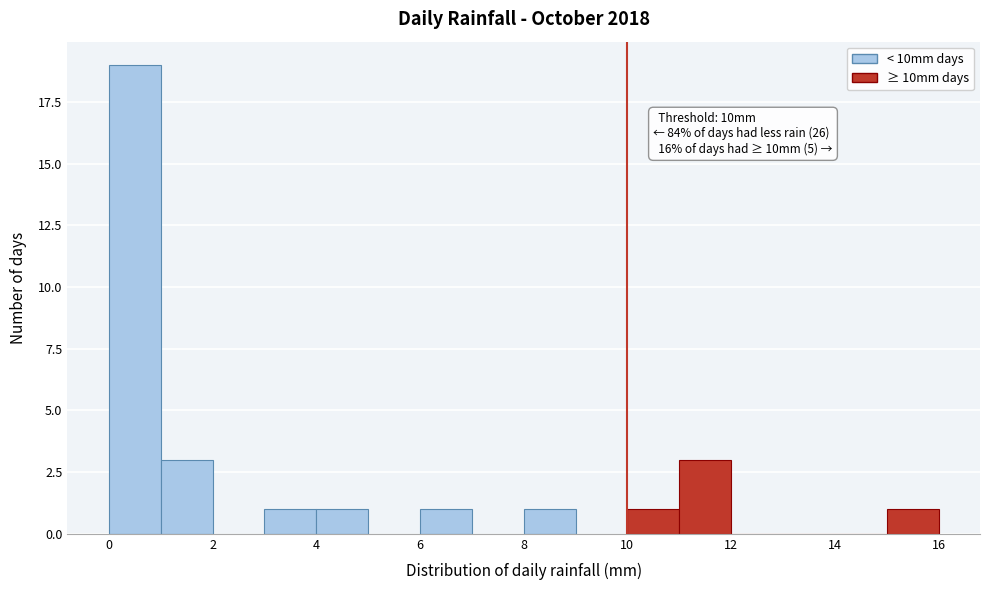

Which range on the x-axis has the tallest bar?

0 to 1